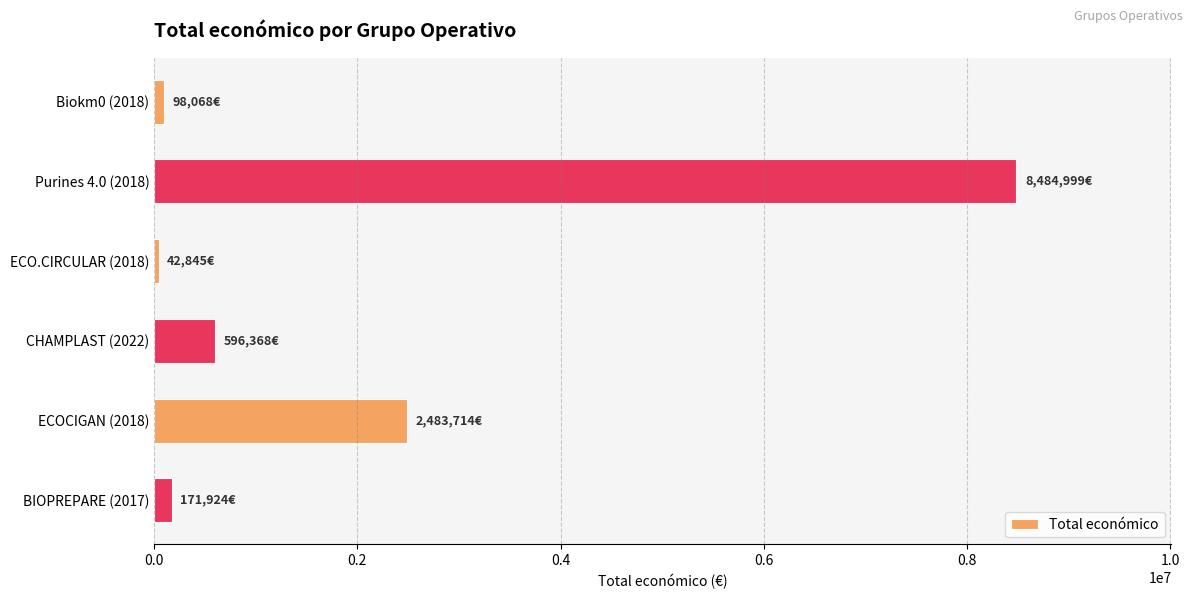

What is the label of the 1st bar from the top?

Biokm0 (2018)